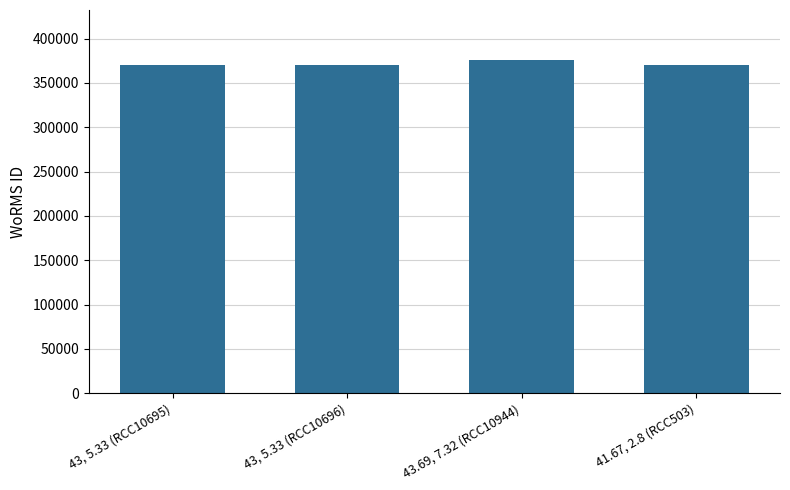

Count the number of data series in this chart.

1